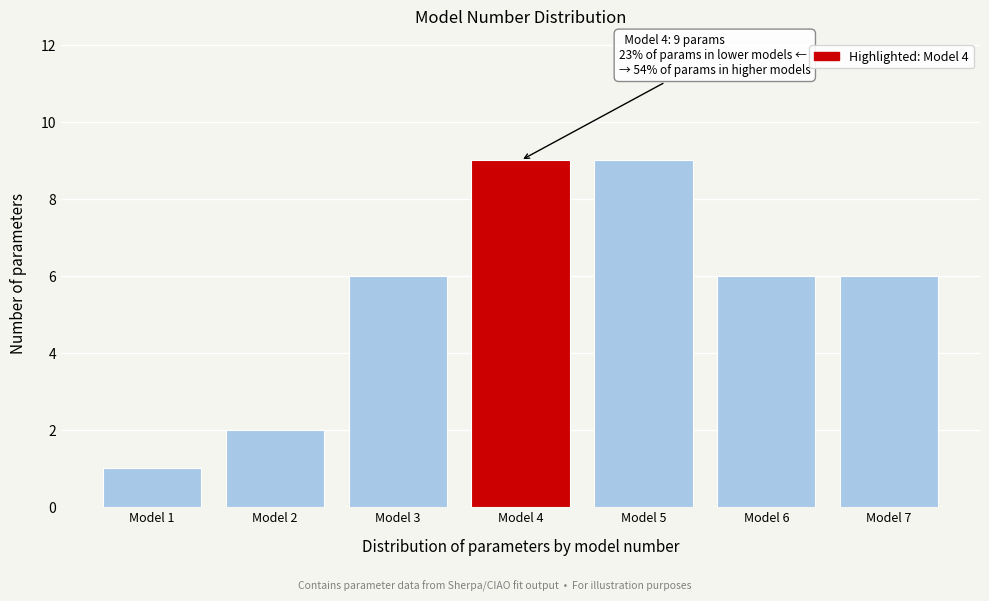

Reading left to right, extract all data points from this chart.

1	2	6	9	9	6	6